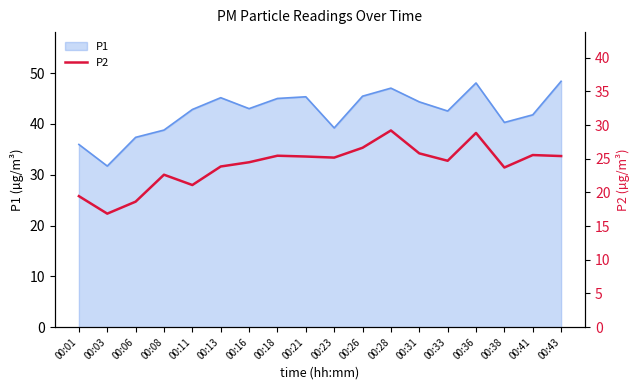

Count the number of categories in the chart.

18